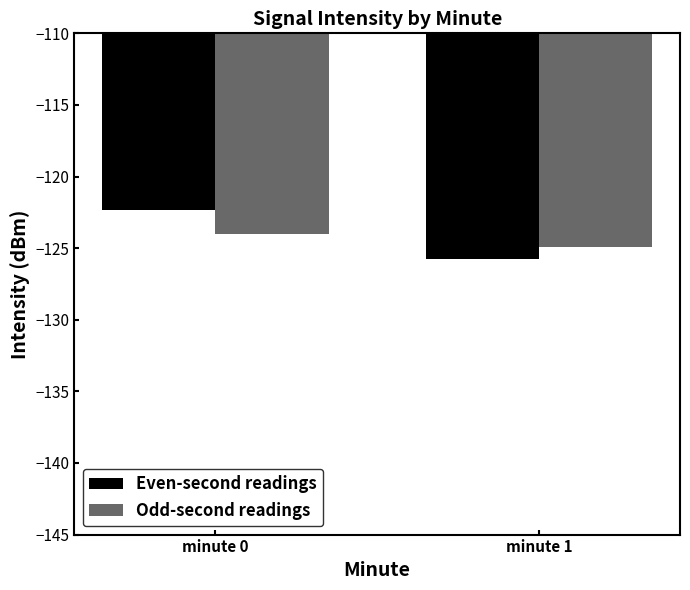

What is the total value across all series at minute 1?

-250.6